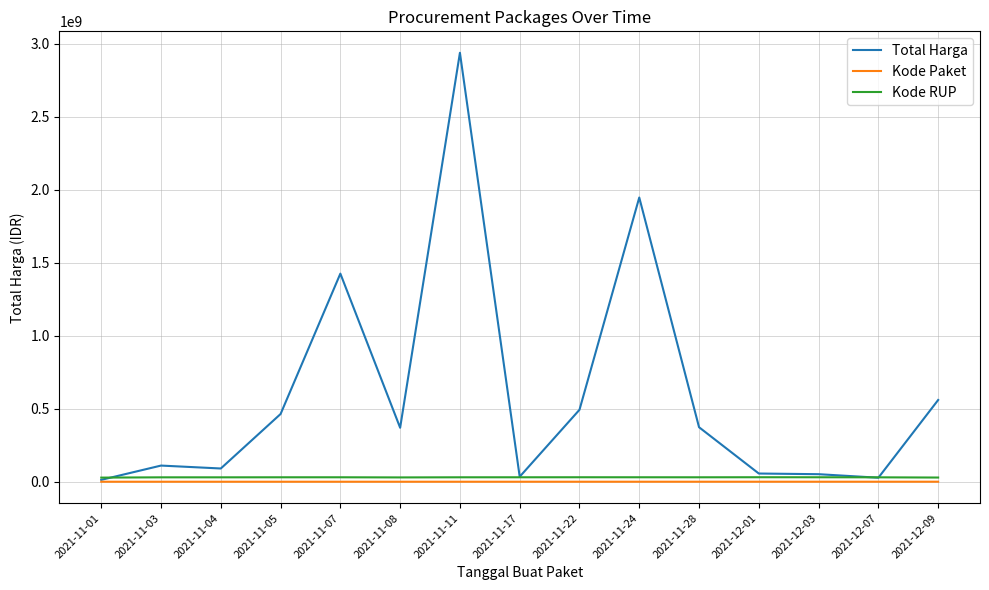

At which category does the chart reach its peak across all series?

2021-11-11